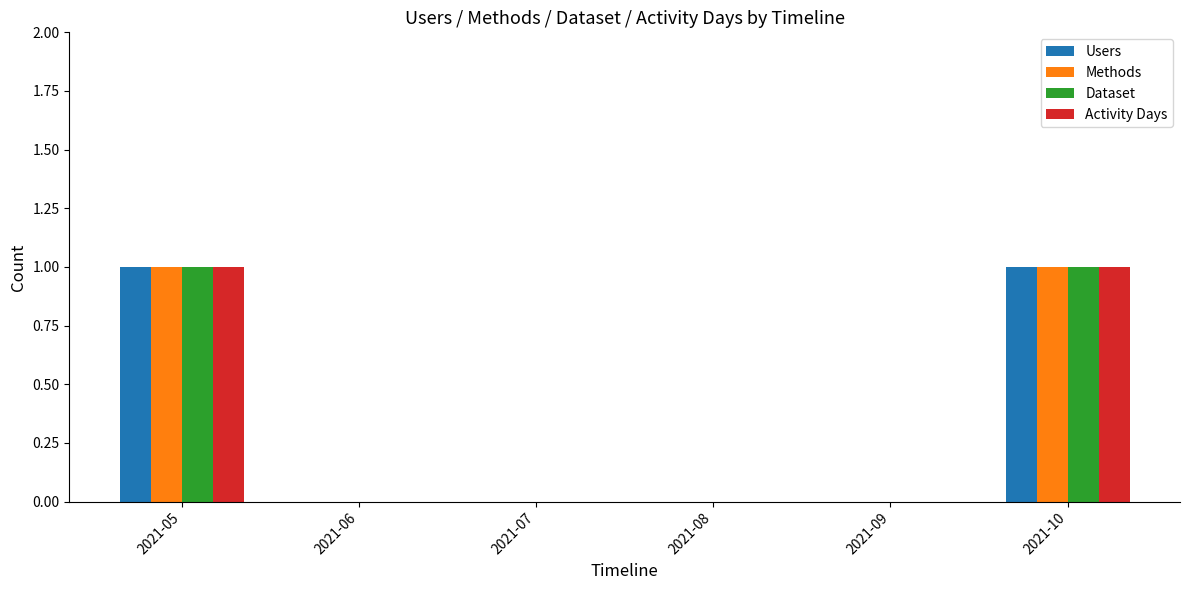

Reading left to right, transcribe all the data shown in this chart.

Users: 1	0	0	0	0	1
Methods: 1	0	0	0	0	1
Dataset: 1	0	0	0	0	1
Activity Days: 1	0	0	0	0	1